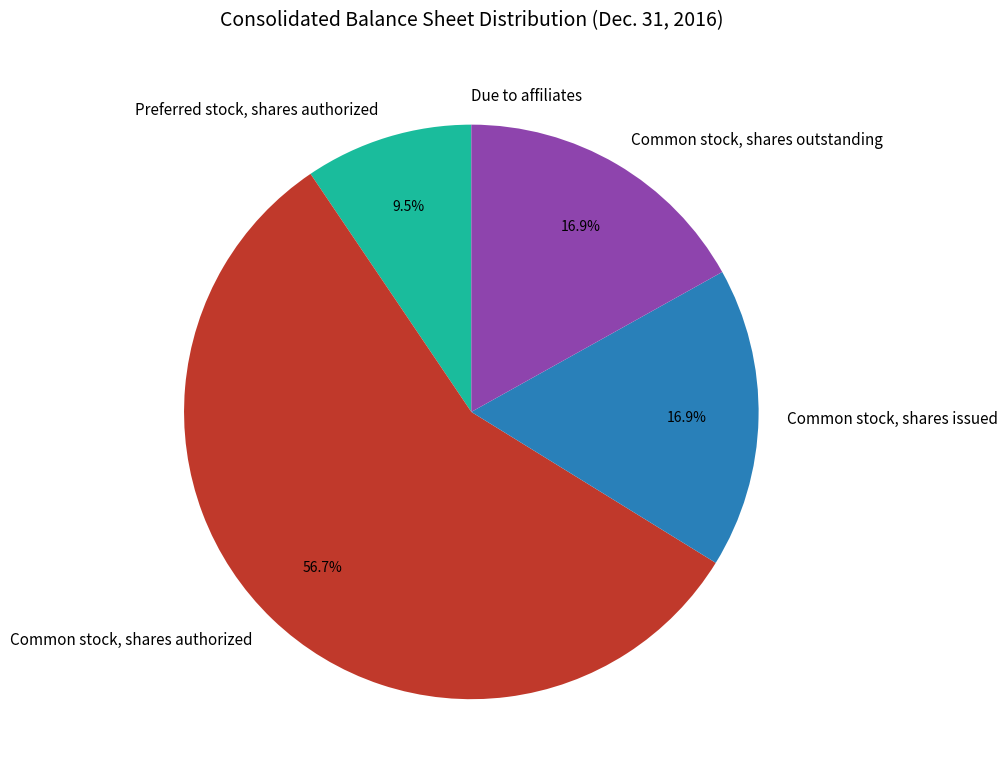

Between Preferred stock, shares authorized and Common stock, shares authorized, which is larger?

Common stock, shares authorized